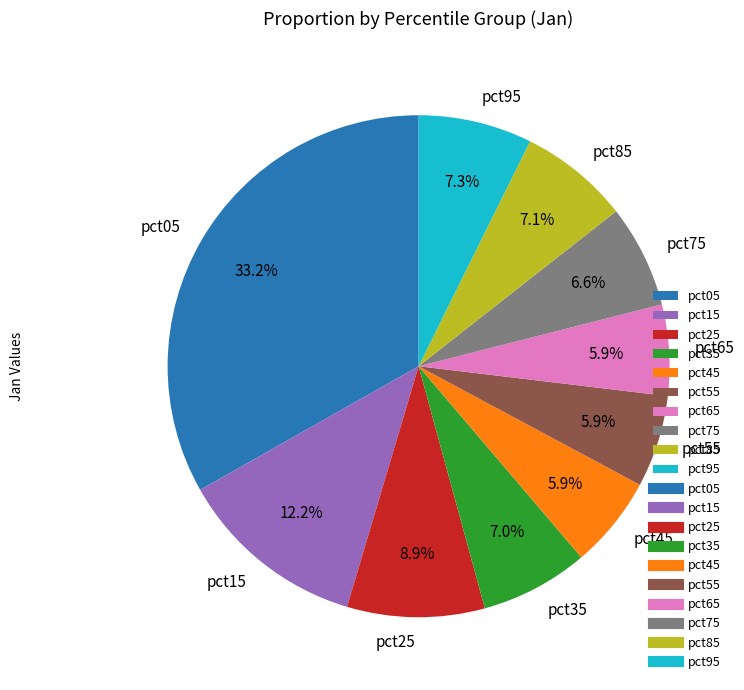

To the nearest percent, what portion does pct75 represent?

7%